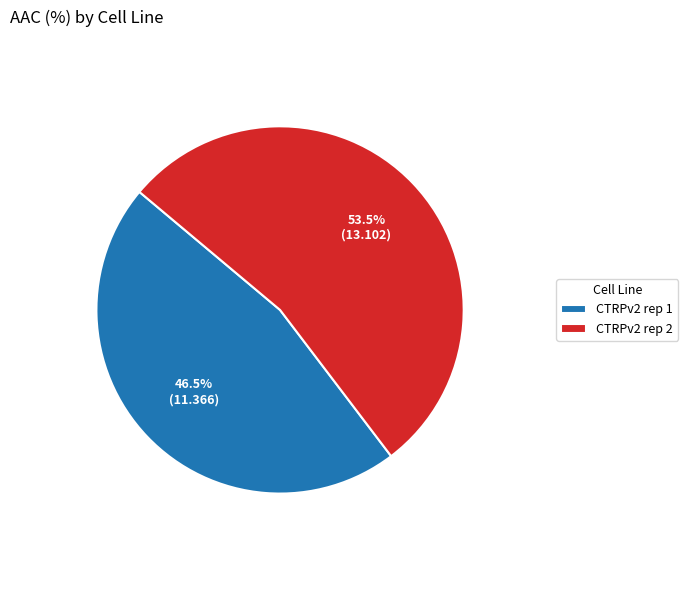

How many segments does this pie chart have?

2